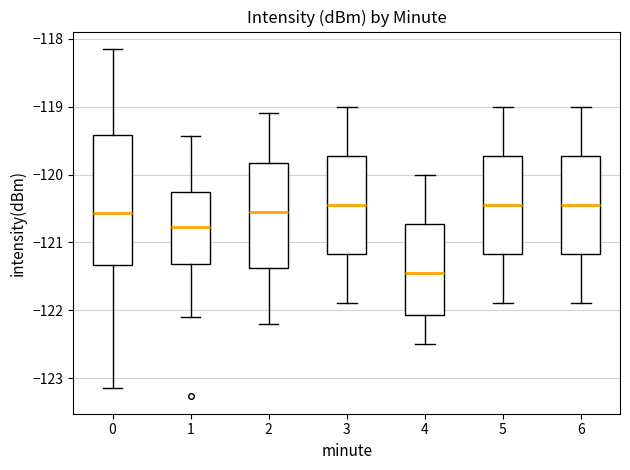

Comparing the boxes themselves (not the whiskers), which one is the tallest?

0